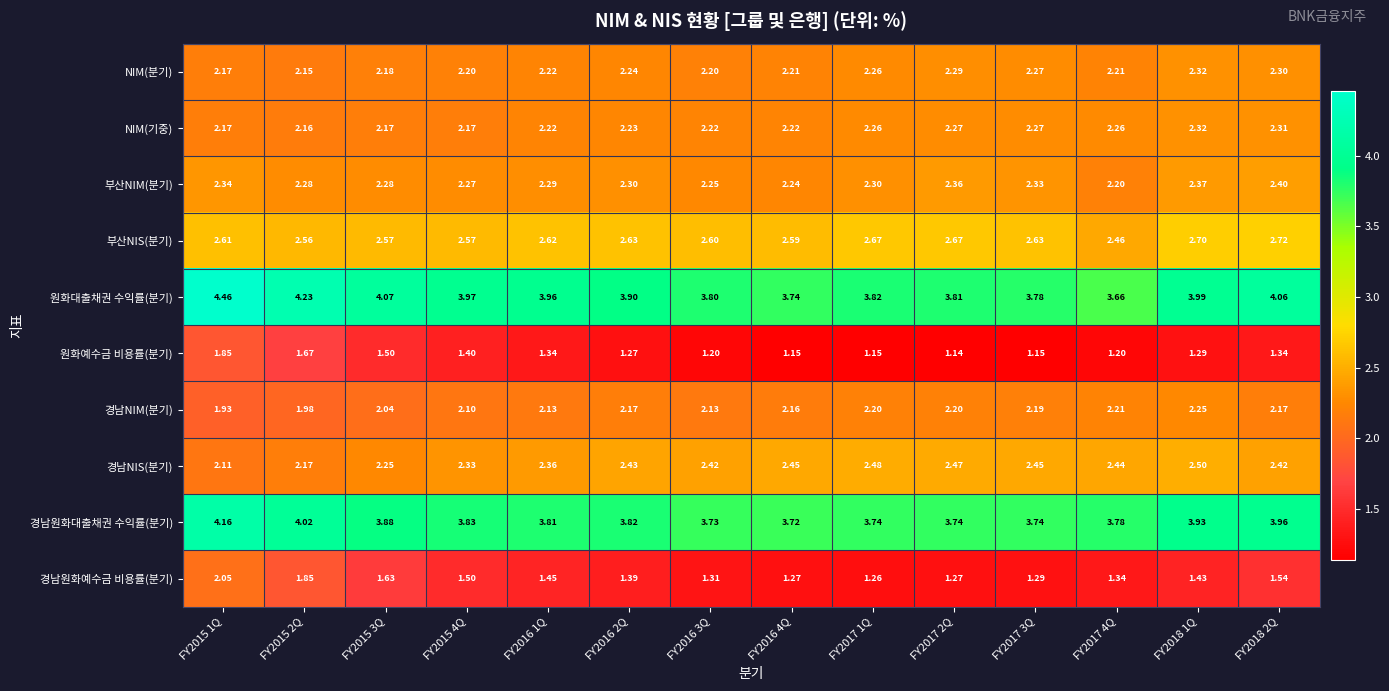

Which series has the largest total across all categories?

원화대출채권 수익률(분기)